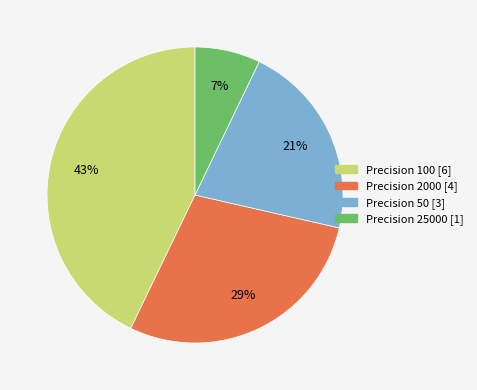

Does any single category account for the majority?

No